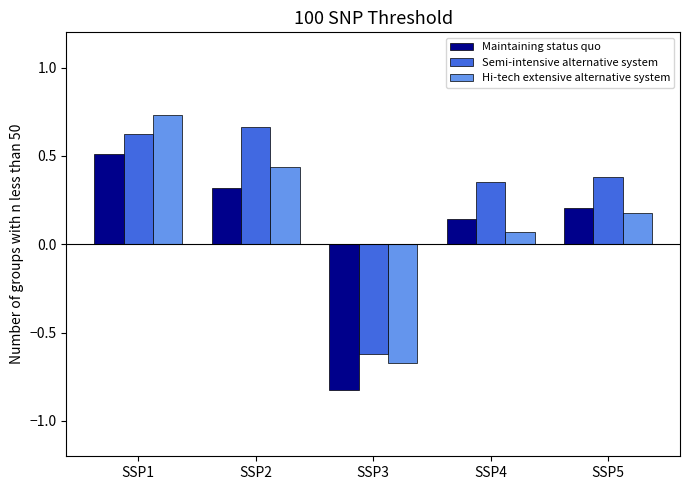

At how many categories does at least one series exceed 0?

4